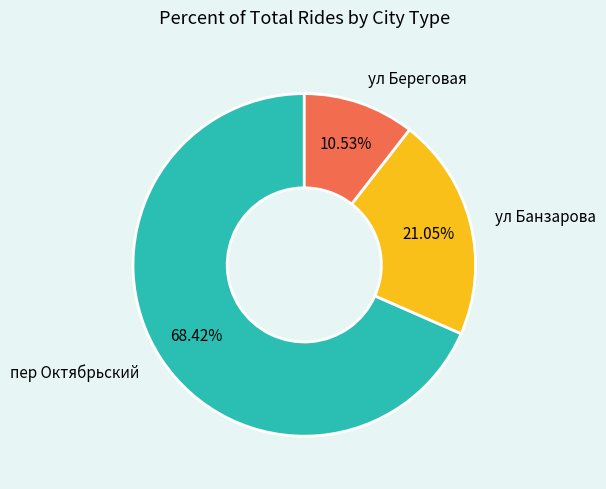

How many segments does this pie chart have?

3